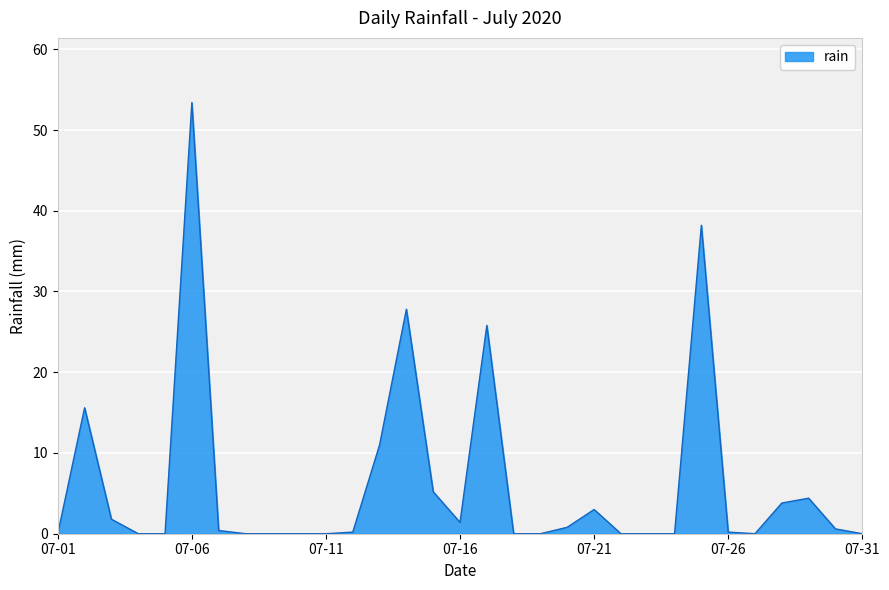

What is the difference between the maximum and minimum values?

53.4